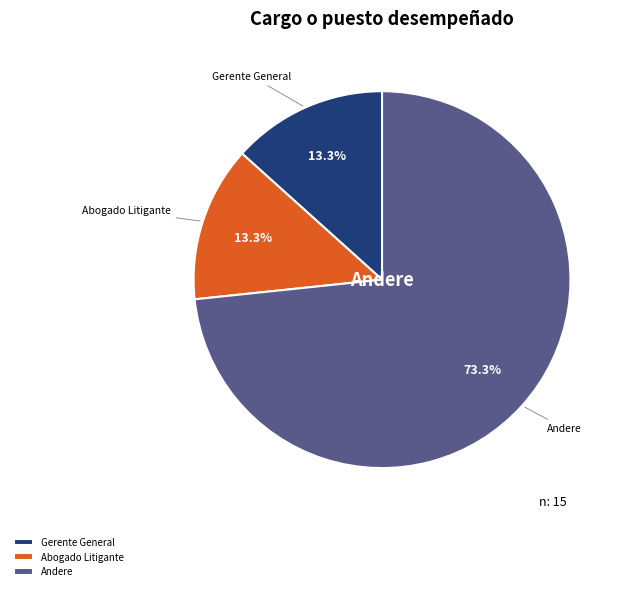

Count the number of slices in the pie.

3